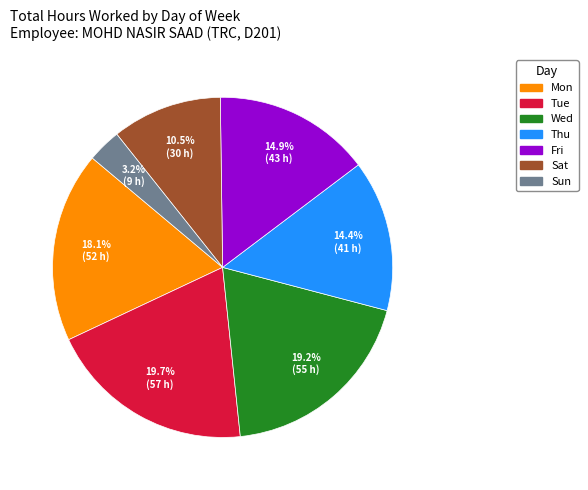

Do Sat and Thu together represent more than half of the pie?

No